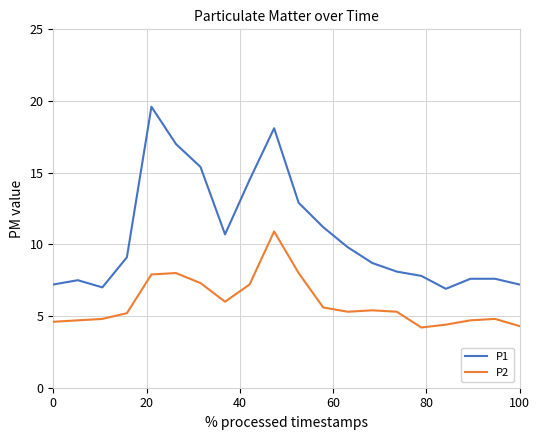

What is the lowest value of the P1 series?

6.9